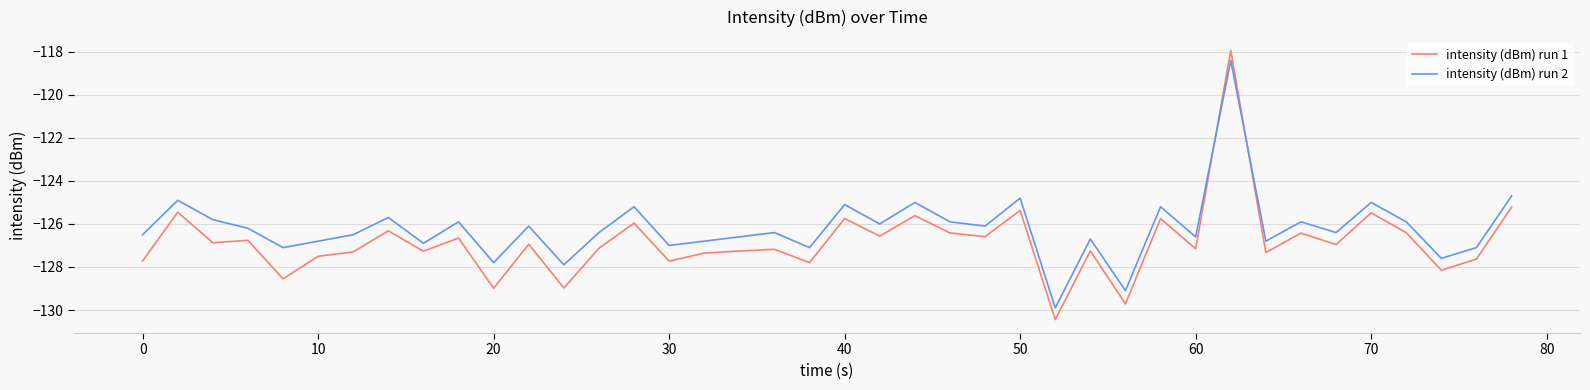

List the series in order of their overall mean, highest first.

intensity (dBm) run 2, intensity (dBm) run 1